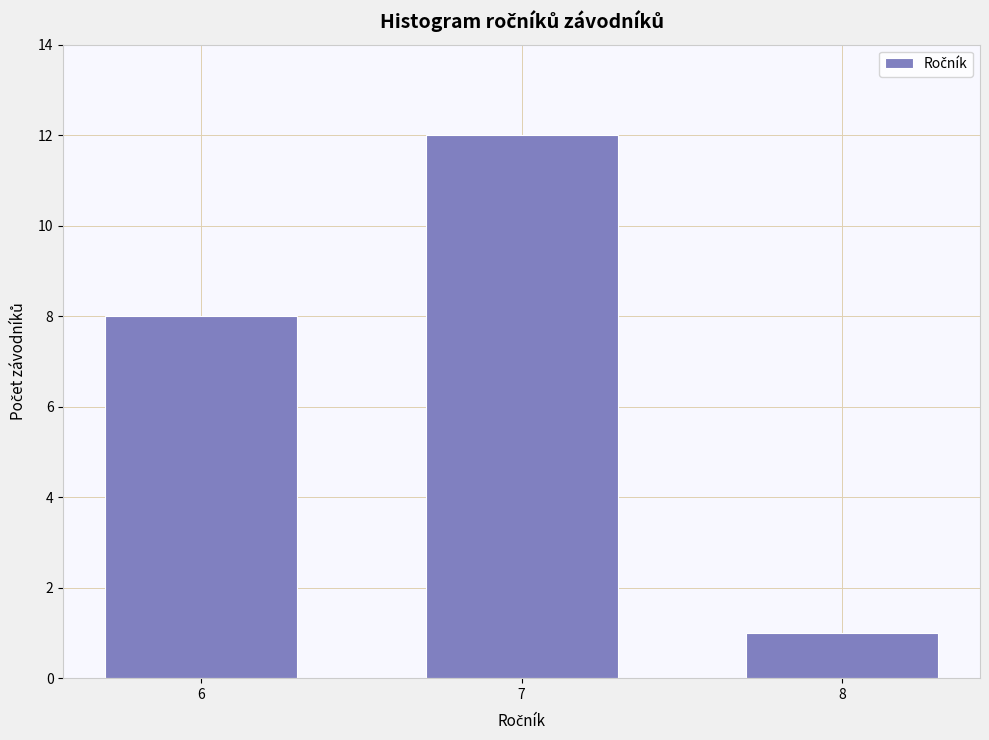

Reading left to right, list all the values displayed in this chart.

8	12	1